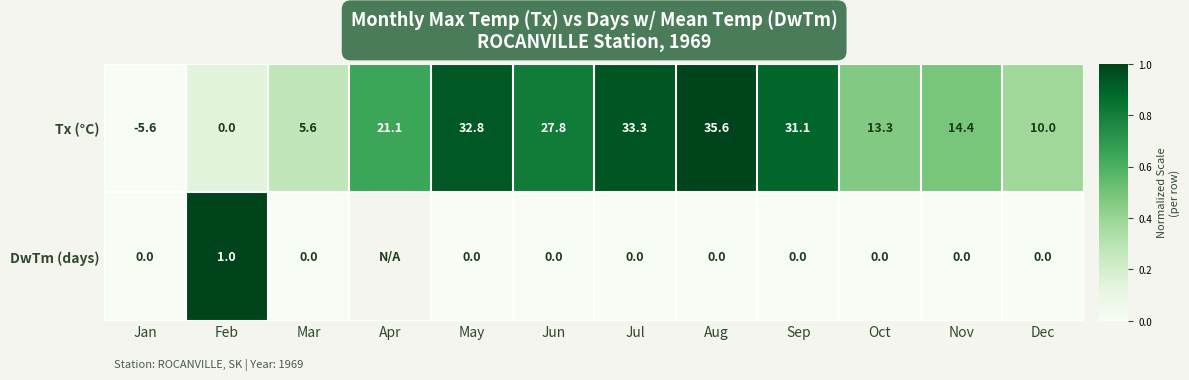

What is the sum of the Tx (°C) values at Nov and Feb?

14.4